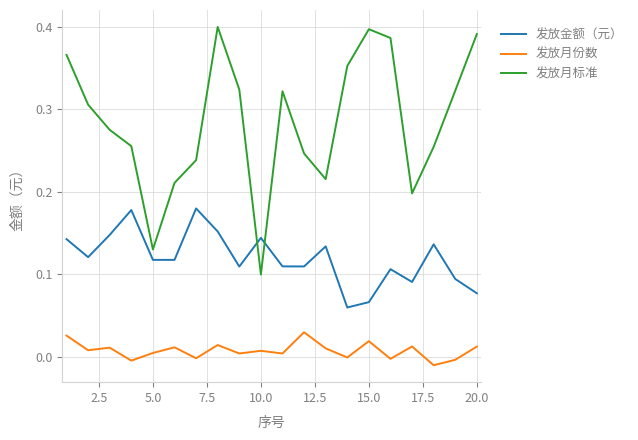

True or false: 发放金额（元） and 发放月份数 cross at least once.

False